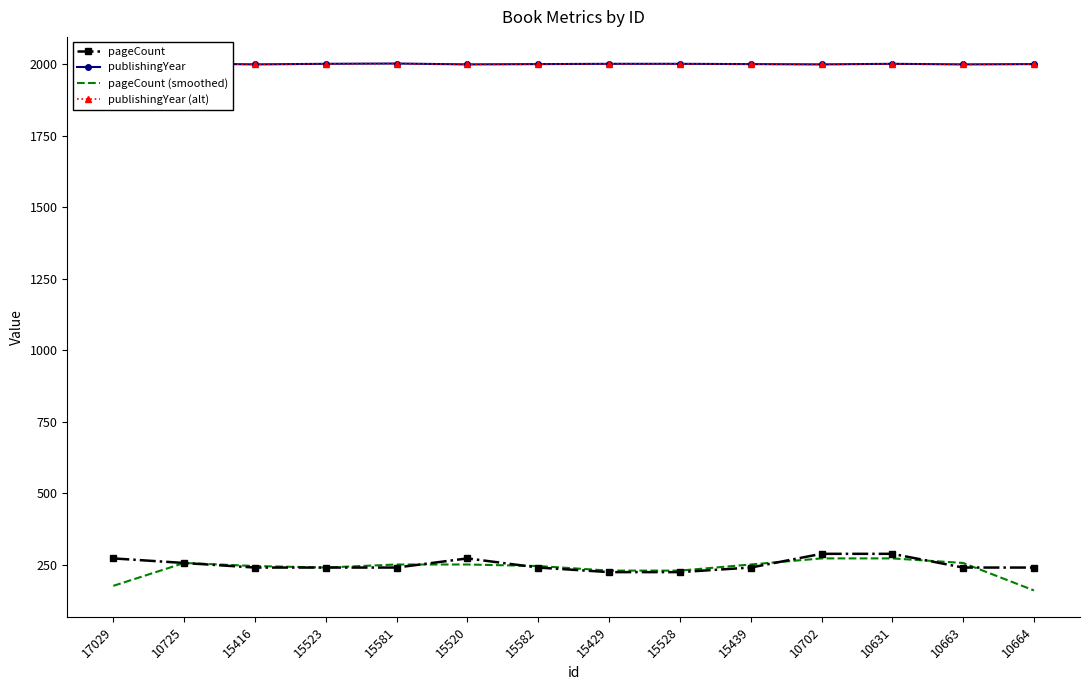

Between 17029 and 15439, which series saw the biggest shift?

pageCount (smoothed)